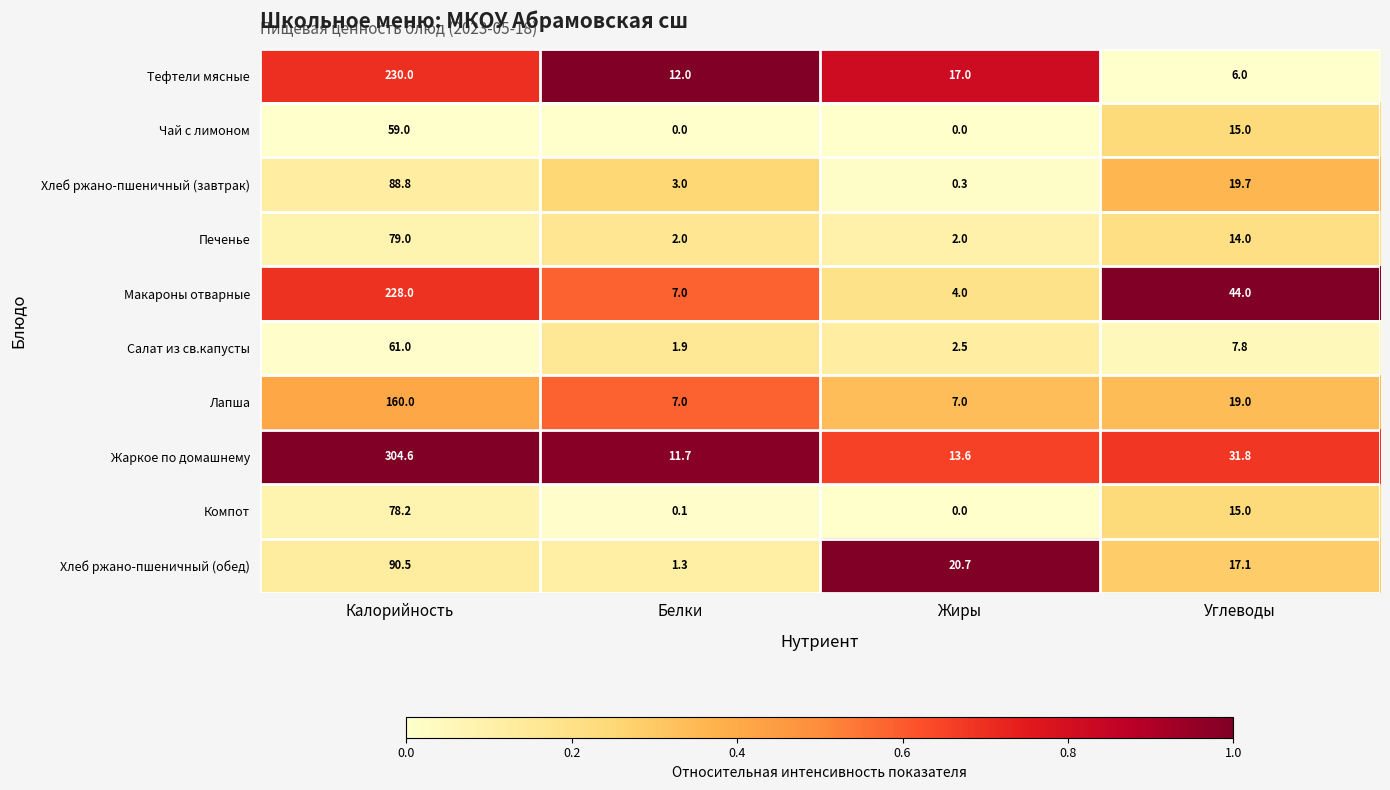

List the series in order of their peak value, lowest first.

Чай с лимоном, Салат из св.капусты, Компот, Печенье, Хлеб ржано-пшеничный (завтрак), Хлеб ржано-пшеничный (обед), Лапша, Макароны отварные, Тефтели мясные, Жаркое по домашнему